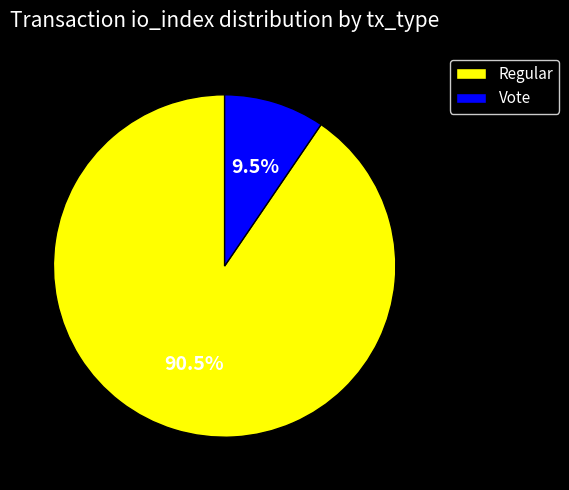

Rank the categories by value from lowest to highest.

Vote, Regular